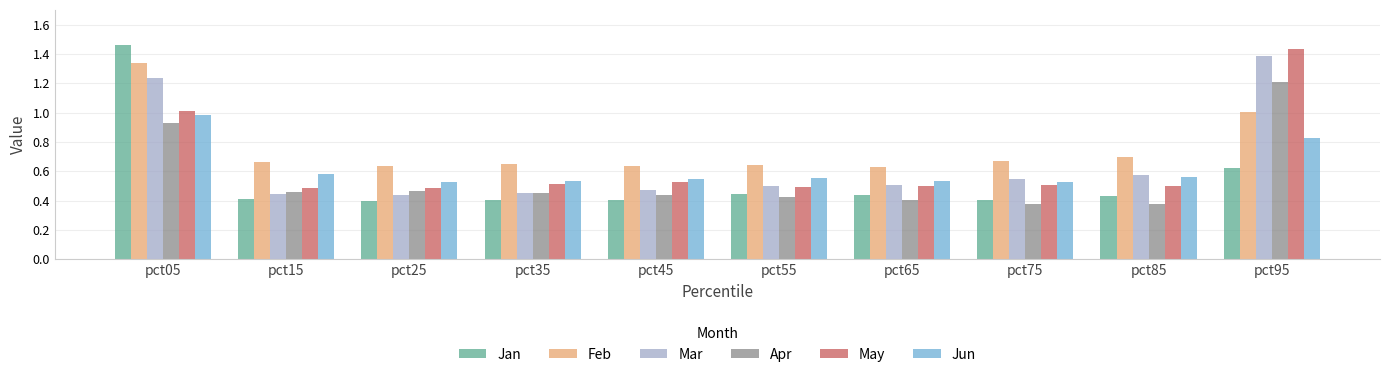

Which series has the largest range (max minus min)?

Jan